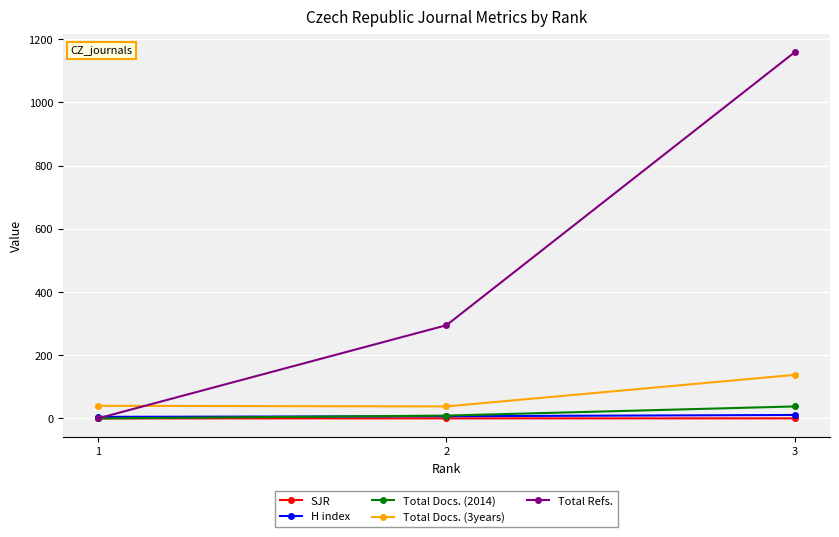

Is this an area chart (filled region under the line)?

No